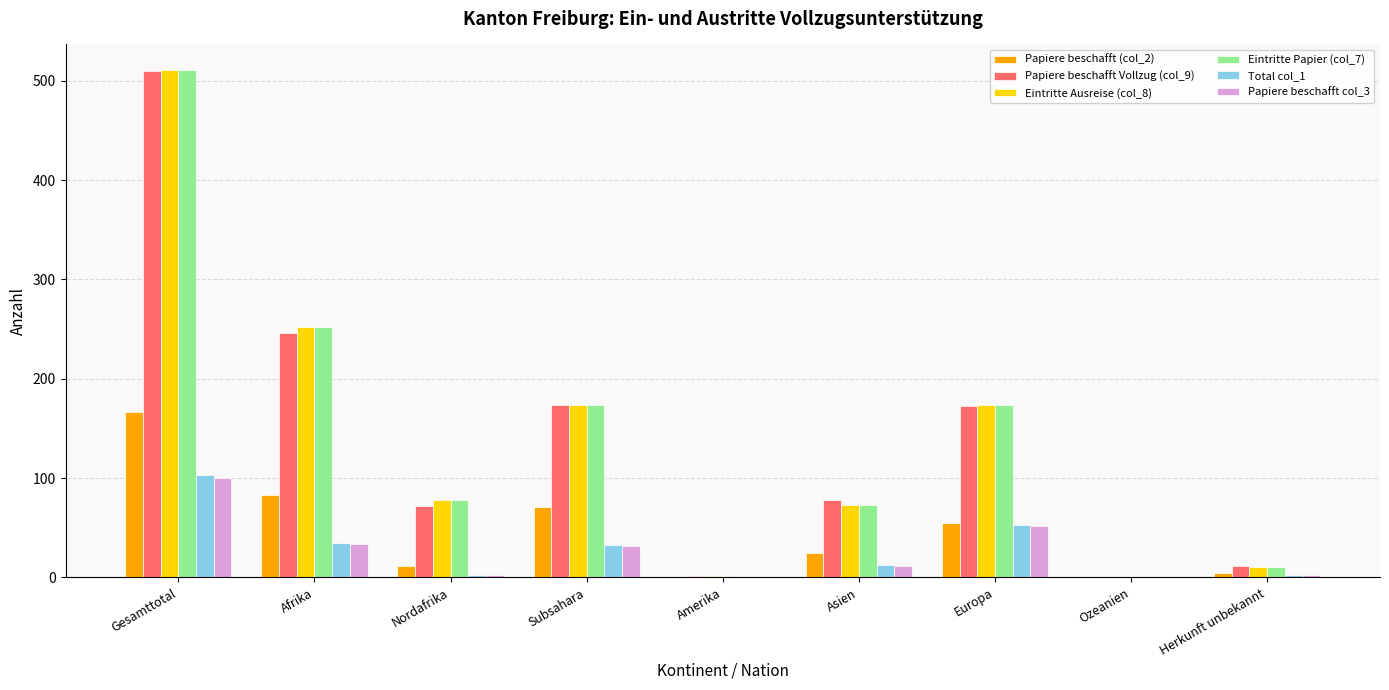

What is the maximum value shown in the chart?

511